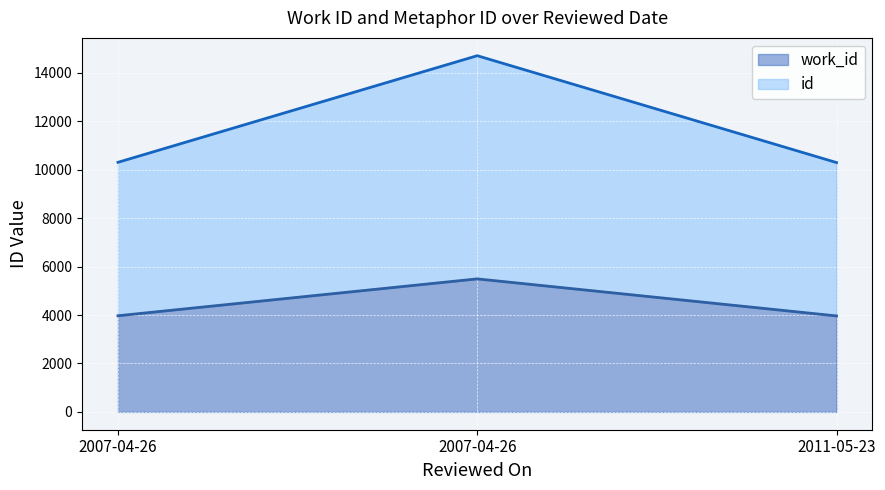

At how many categories does at least one series exceed 3986?

3